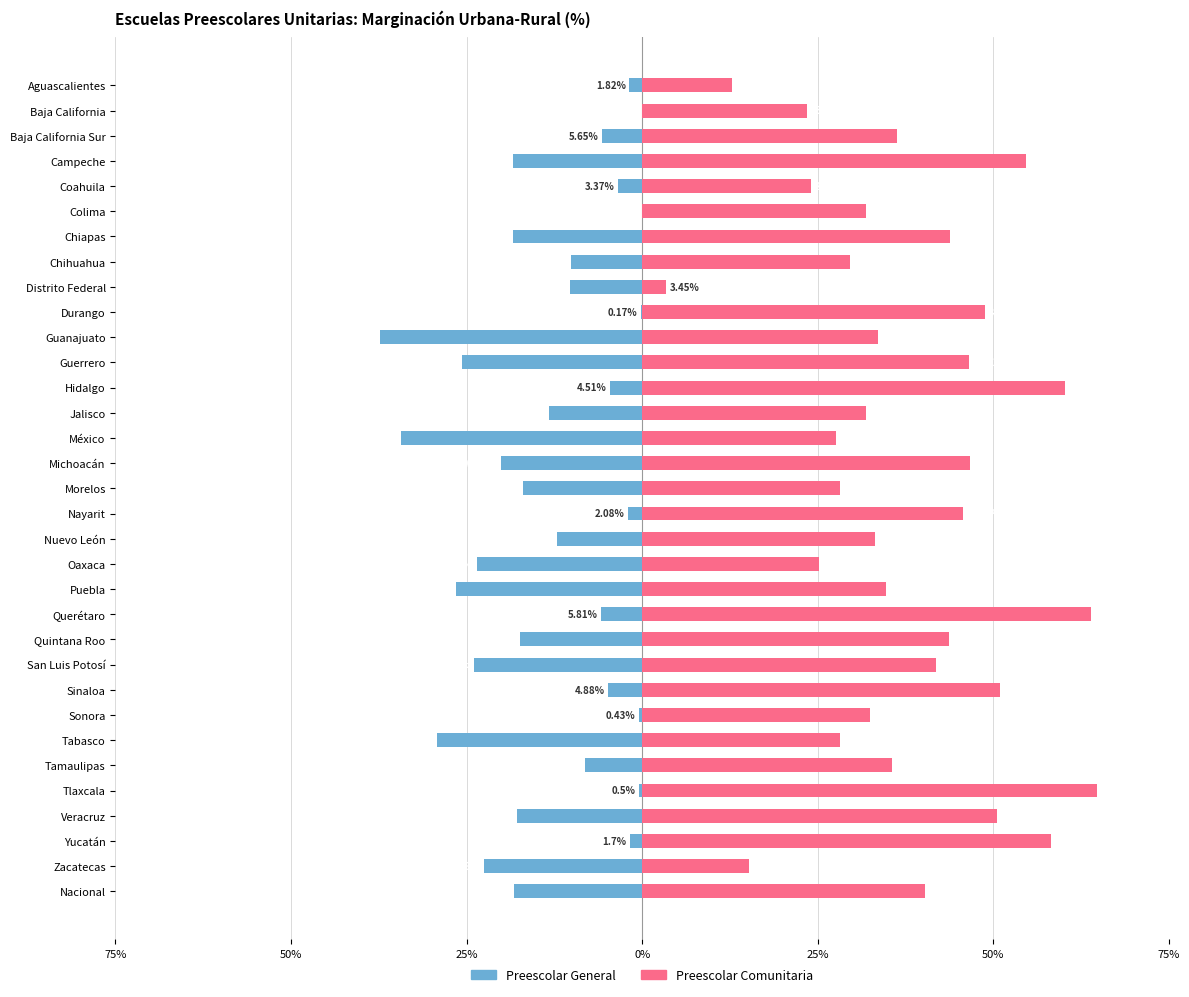

Which series has the largest total across all categories?

Preescolar Comunitaria